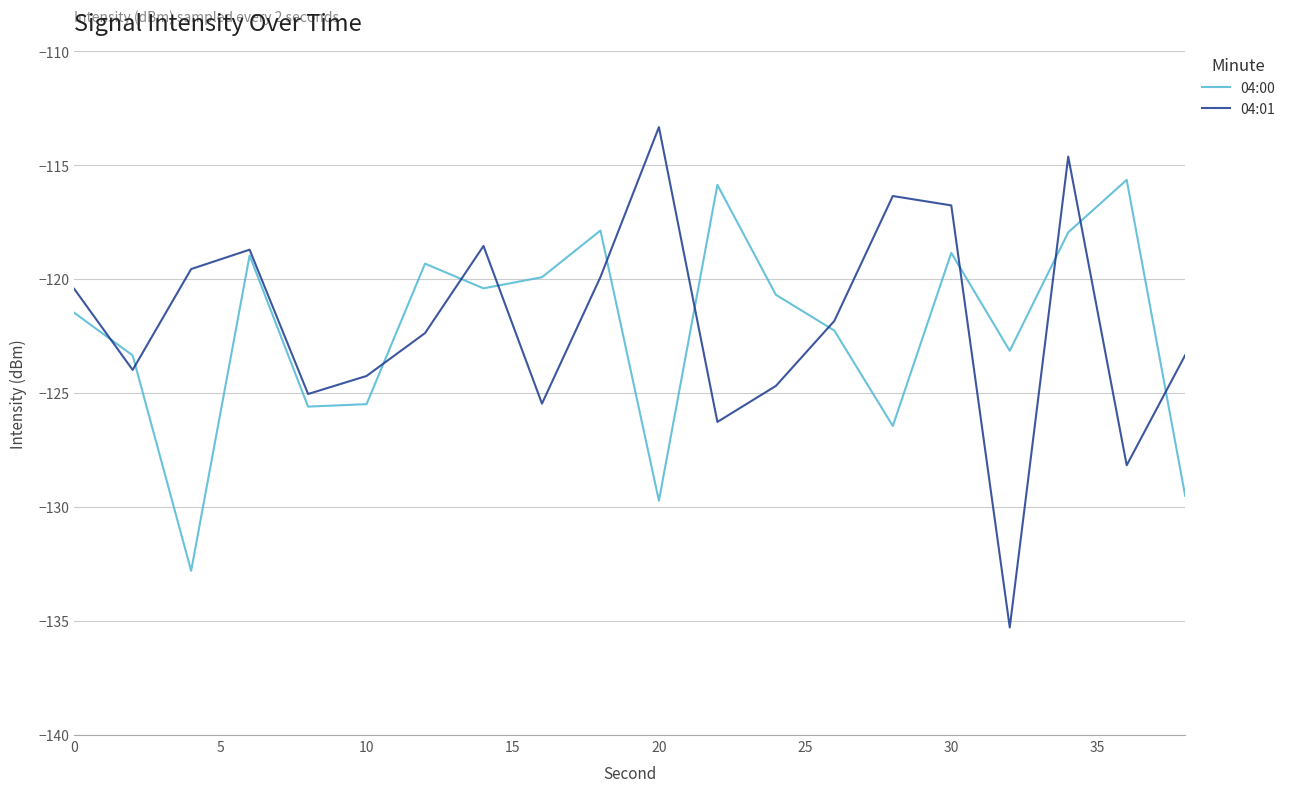

What is the greatest value displayed?

-113.3